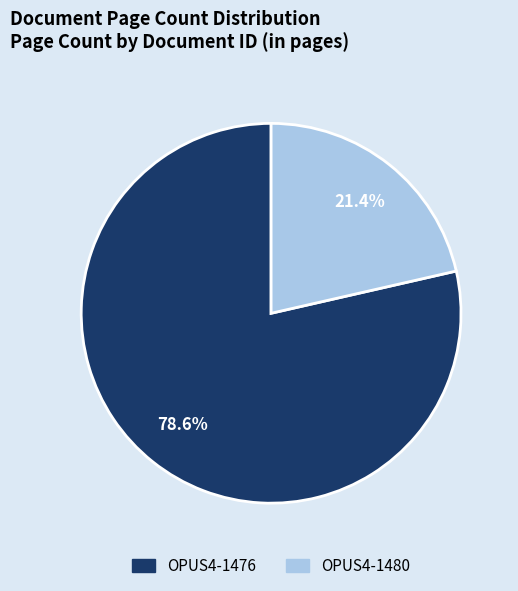

Between OPUS4-1480 and OPUS4-1476, which is larger?

OPUS4-1476